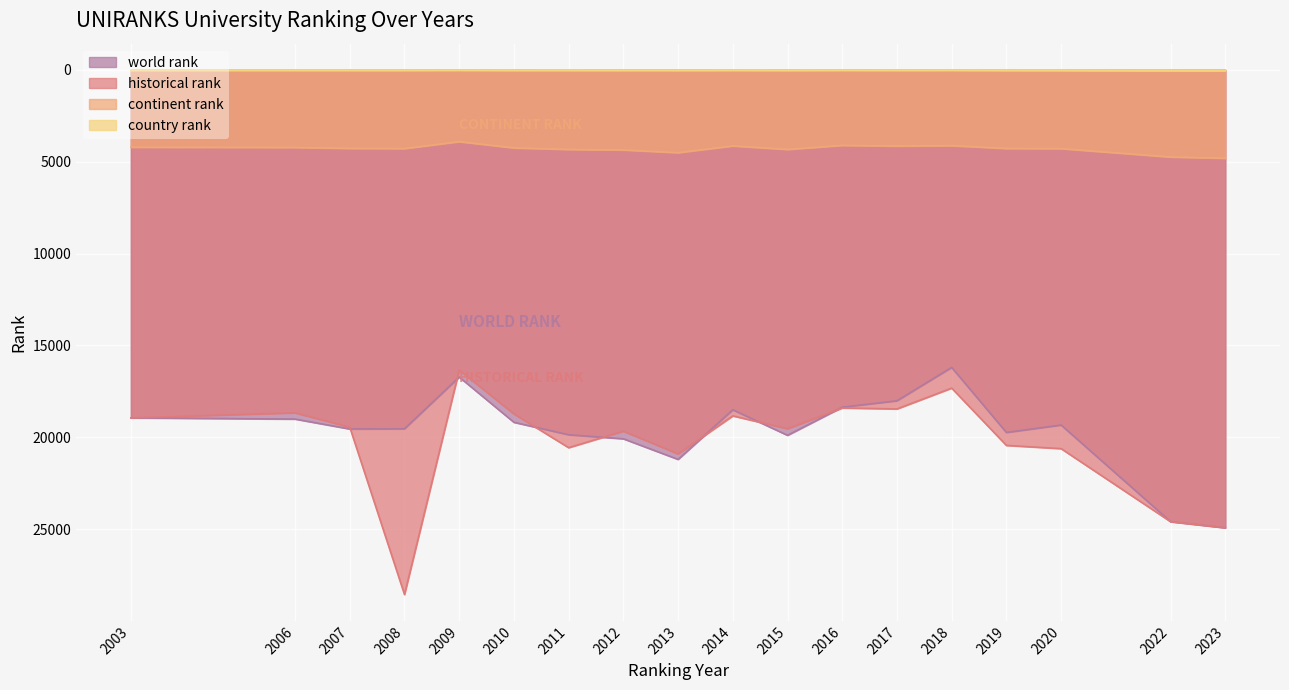

Reading left to right, list all the values displayed in this chart.

world rank: 2003=18939	2006=19005	2007=19544	2008=19536	2009=16718	2010=19180	2011=19859	2012=20078	2013=21199	2014=18500	2015=19888	2016=18359	2017=18010	2018=16193	2019=19734	2020=19330	2022=24588	2023=24921
continent rank: 2003=4209	2006=4222	2007=4273	2008=4282	2009=3905	2010=4246	2011=4330	2012=4358	2013=4505	2014=4139	2015=4330	2016=4108	2017=4145	2018=4124	2019=4277	2020=4286	2022=4742	2023=4808
historical rank: 2003=18939	2006=18665	2007=19446	2008=28554	2009=16340	2010=18724	2011=20561	2012=19663	2013=20902	2014=18831	2015=19532	2016=18401	2017=18453	2018=17319	2019=20438	2020=20614	2022=24588	2023=24921
country rank: 2003=24	2006=24	2007=25	2008=25	2009=19	2010=26	2011=25	2012=27	2013=29	2014=23	2015=27	2016=21	2017=24	2018=21	2019=30	2020=32	2022=48	2023=49